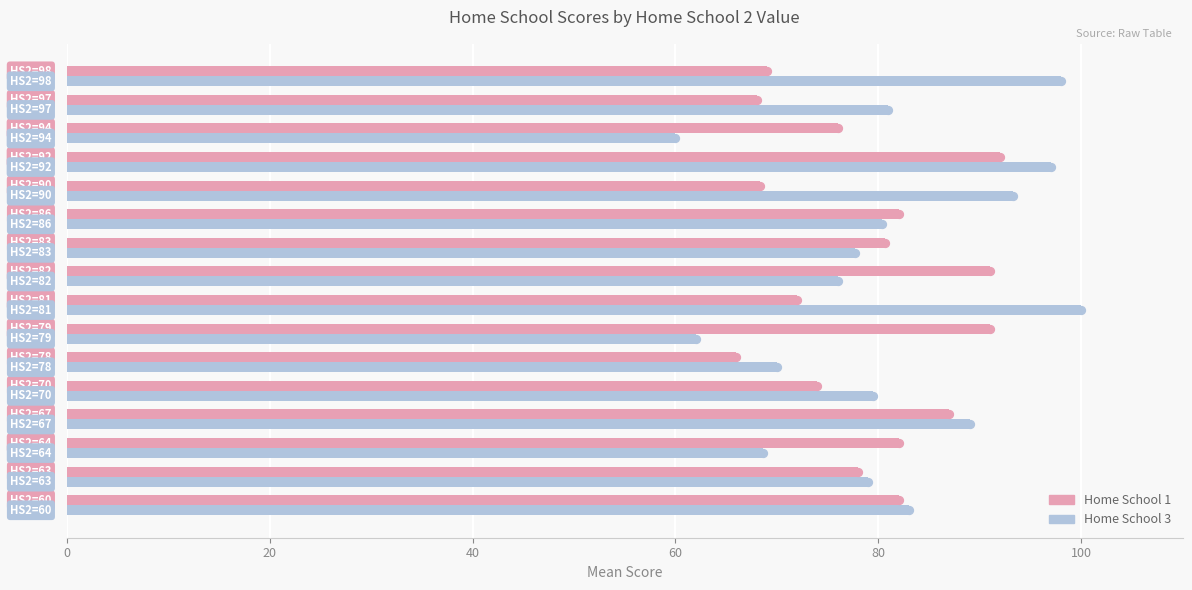

What is the sum of all Home School 1 values?

1259.0